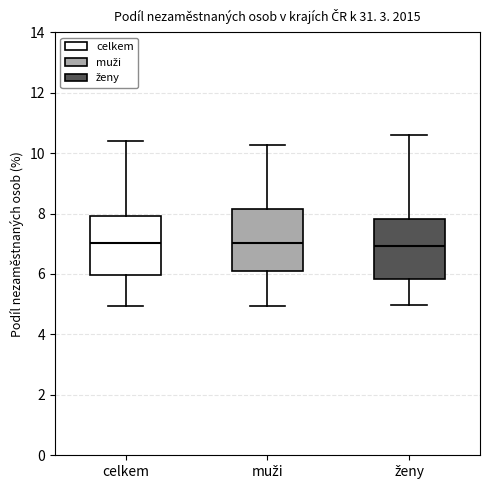

Reading left to right, read every box against the y-axis: the position of its median line, the range the box covers, and the ends of its whiskers. The values are not printed on the chart, so give them approximately, as read against the axis.

celkem: median 7.0, box 6.0 to 8.0, whiskers 5.0 to 10.4
muži: median 7.0, box 6.0 to 8.2, whiskers 5.0 to 10.2
ženy: median 7.0, box 5.8 to 7.8, whiskers 5.0 to 10.6